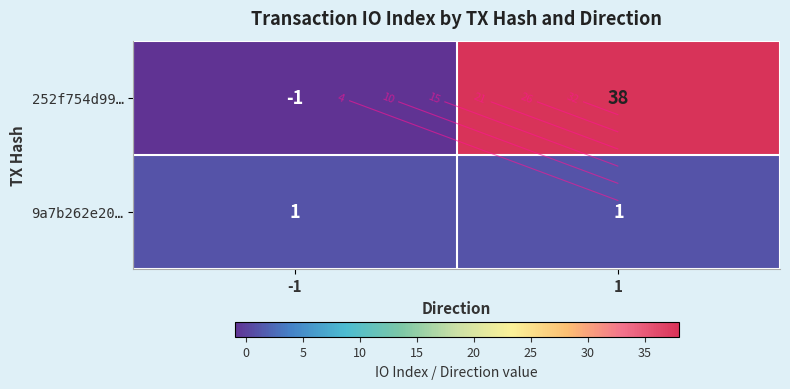

The 9a7b262e20… series shows 2 at 1. True or false?

False